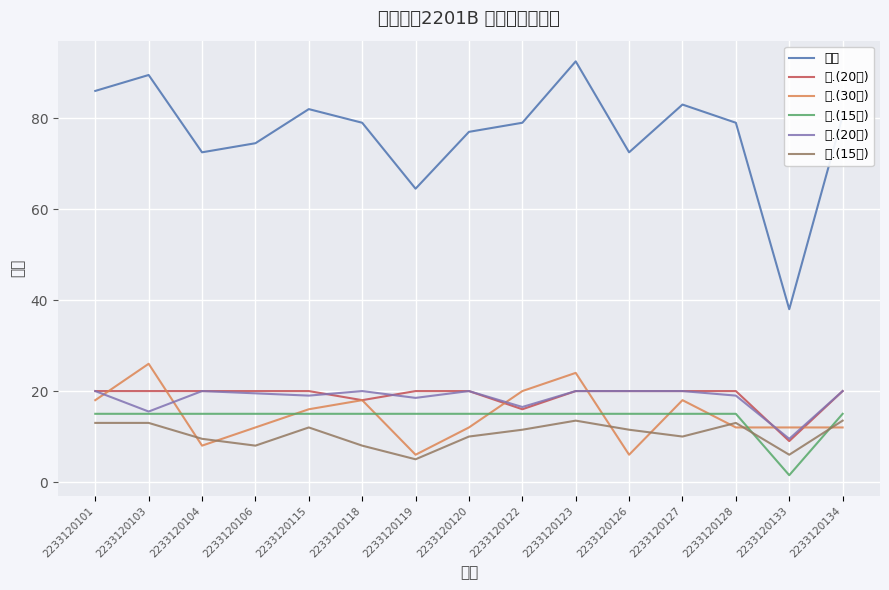

True or false: 四.(20分) and 三.(15分) cross at least once.

False